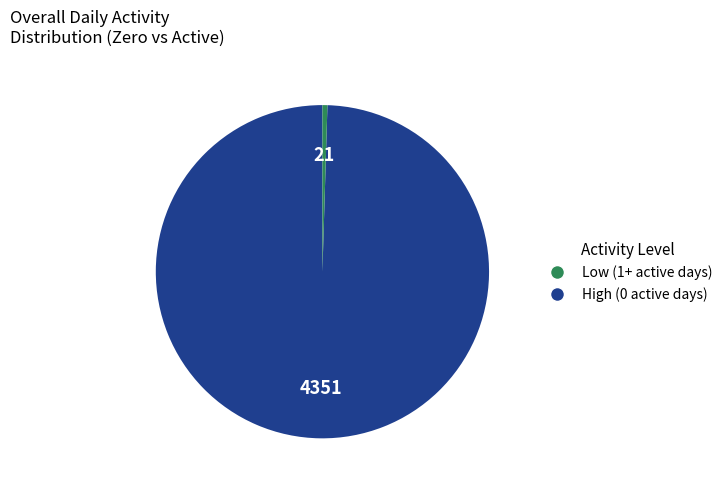

Does any single category account for the majority?

Yes